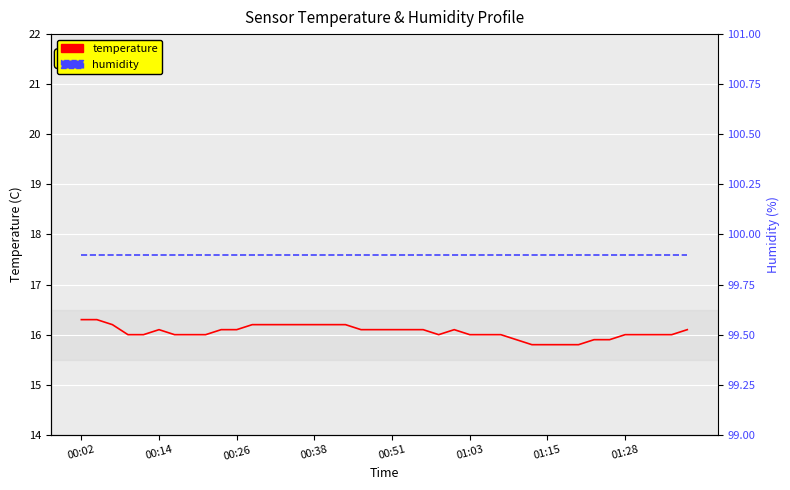

What position from the left is 8?

9